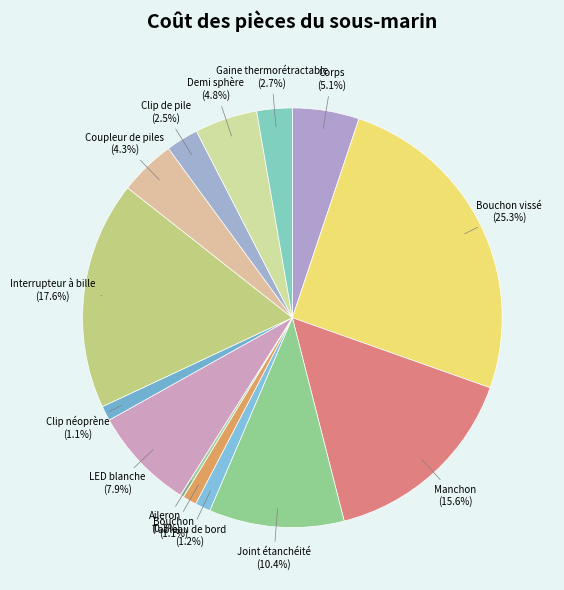

Does LED blanche represent more than half of the total?

No